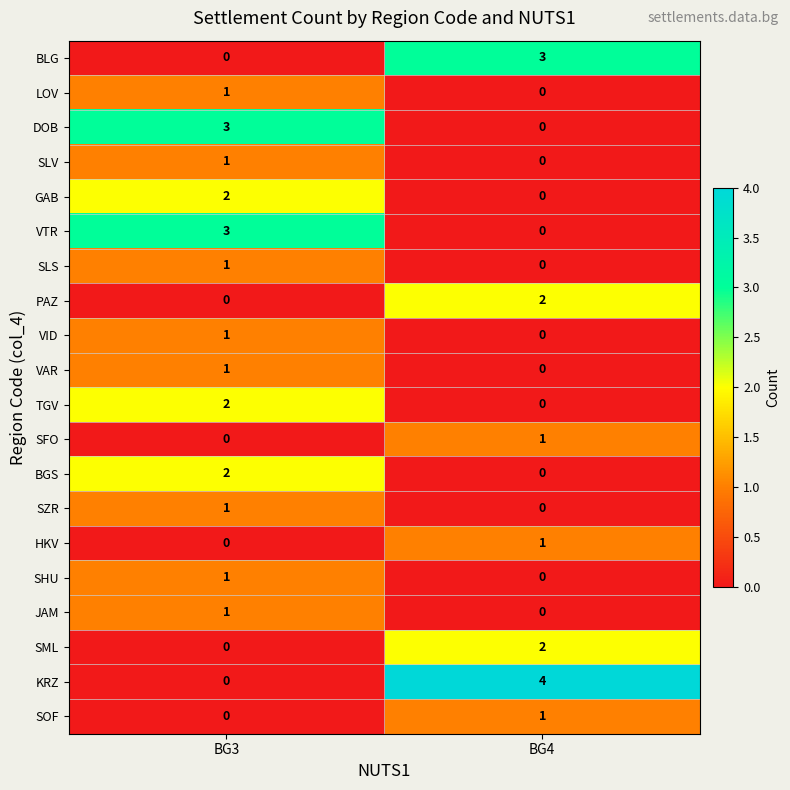

True or false: JAM has a value of 0 at BG4.

True